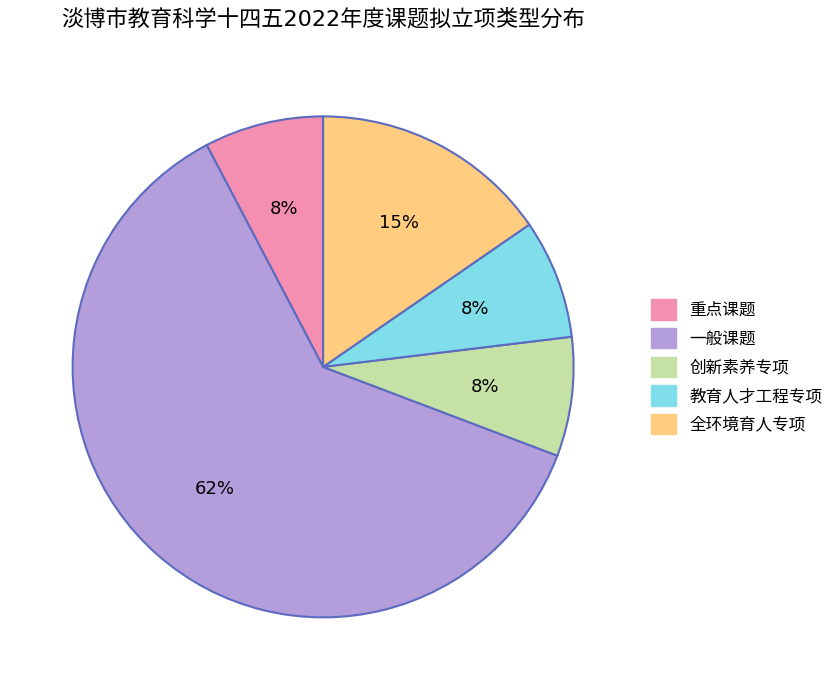

Count the number of slices in the pie.

5